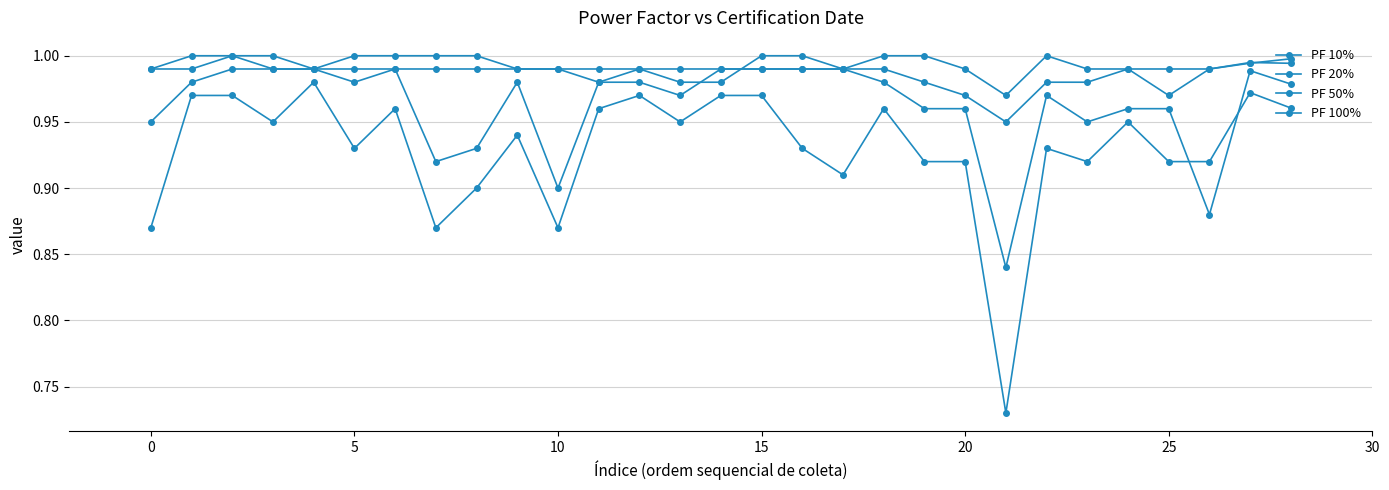

Does the chart have visible grid lines?

Yes